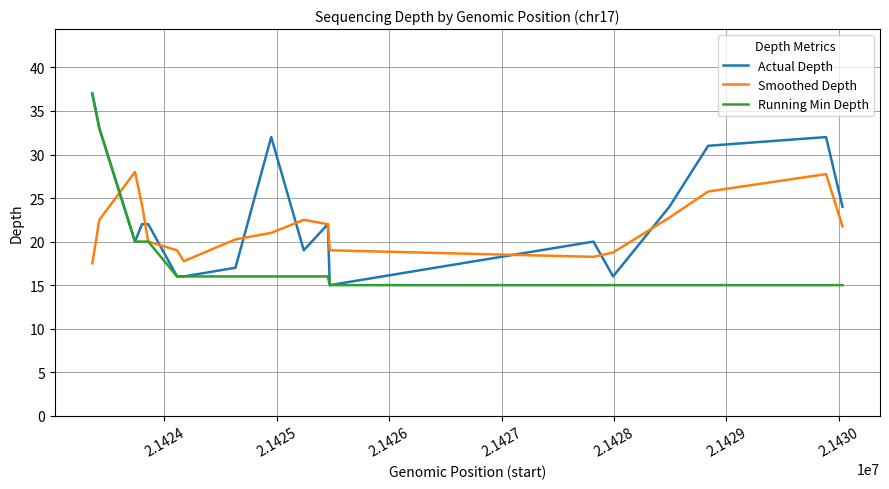

In Smoothed Depth, how many points are higher than both neighbors (excluding endpoints)?

3